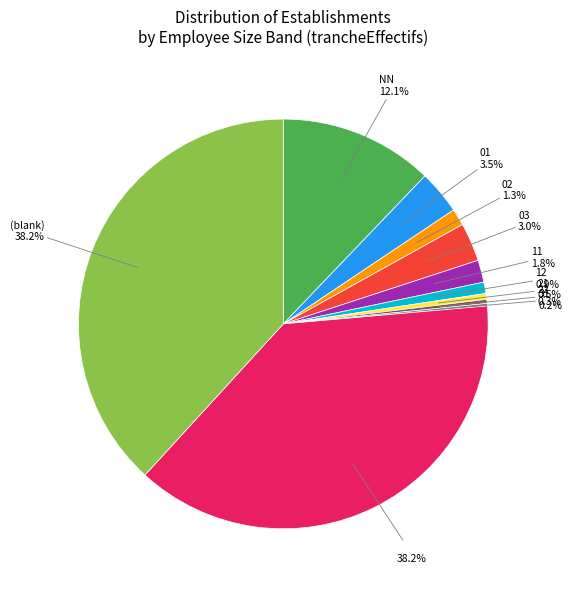

Is there any slice that represents more than half of the pie?

No